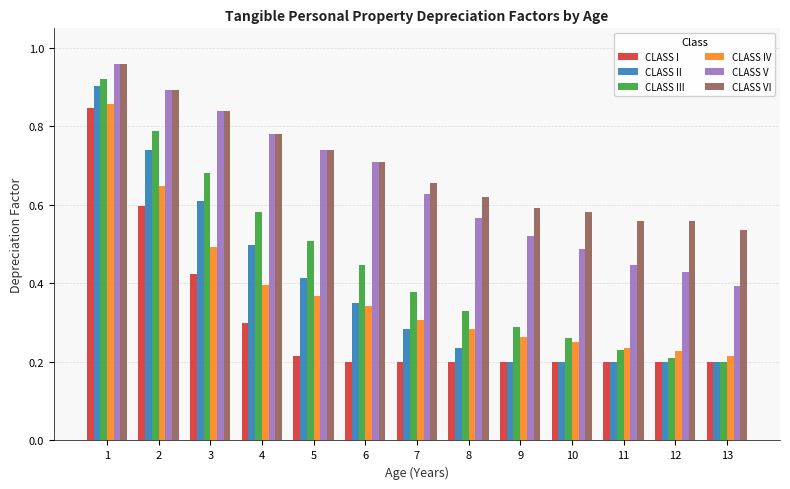

Which series has the largest range (max minus min)?

CLASS III